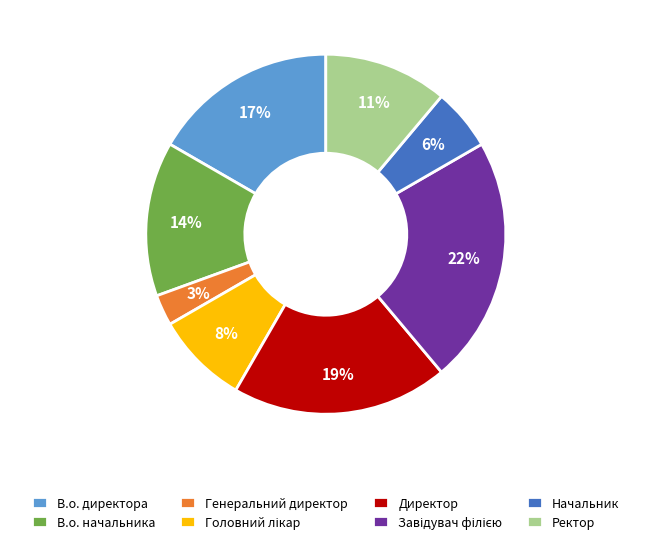

Is there any slice that represents more than half of the pie?

No